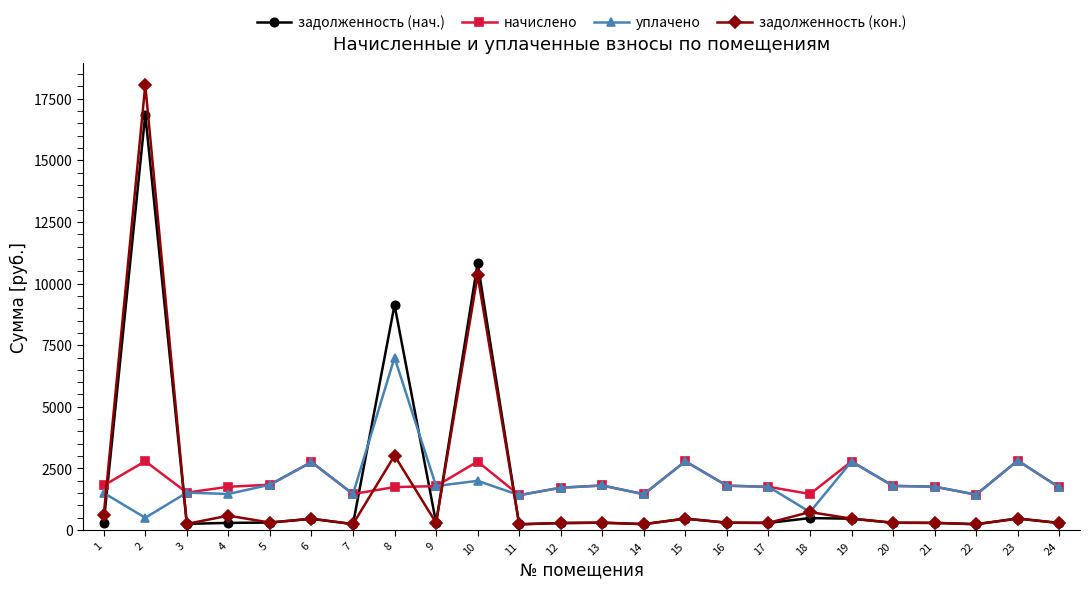

What are all the series names shown in the legend?

задолженность (нач.), начислено, уплачено, задолженность (кон.)